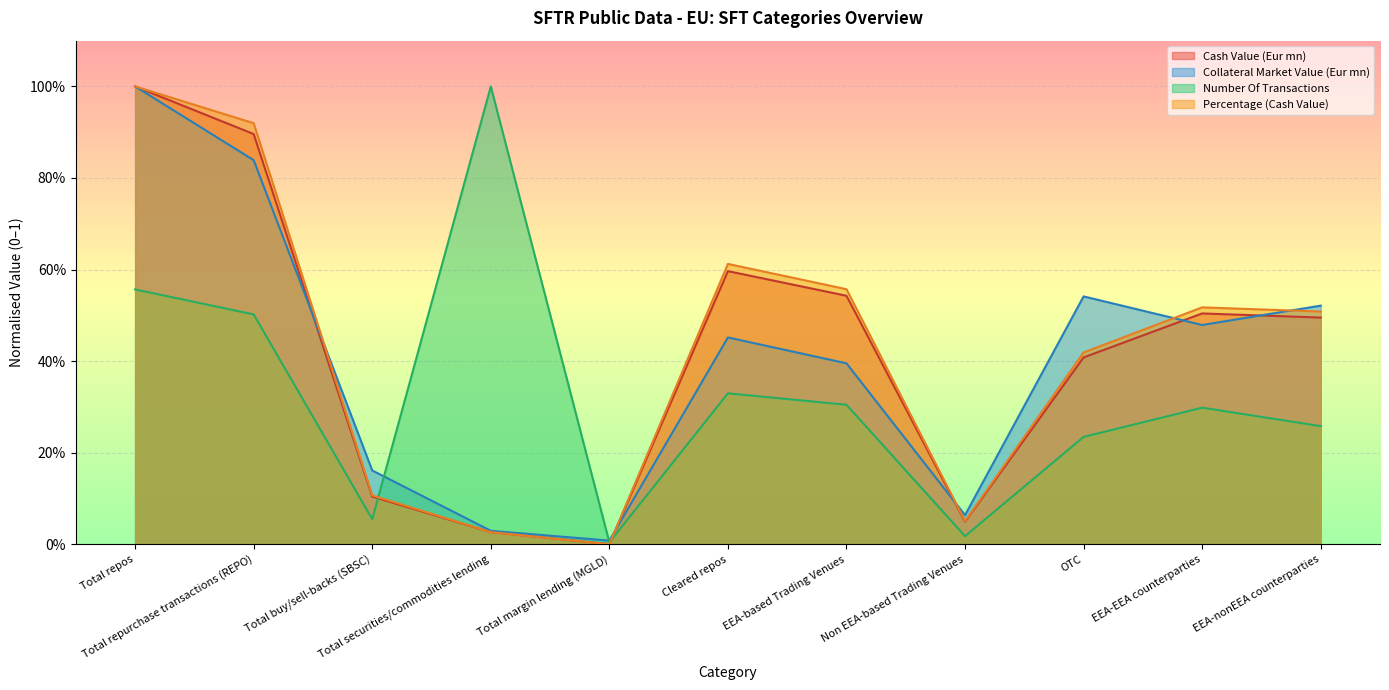

Between EEA-EEA counterparties and Cleared repos, which is larger?

Cleared repos